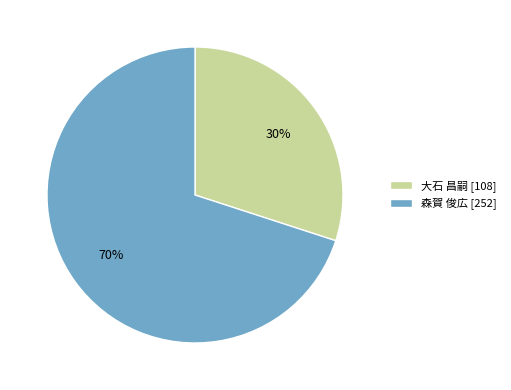

Is it true that 森賀 俊広 is 62% of the pie?

False